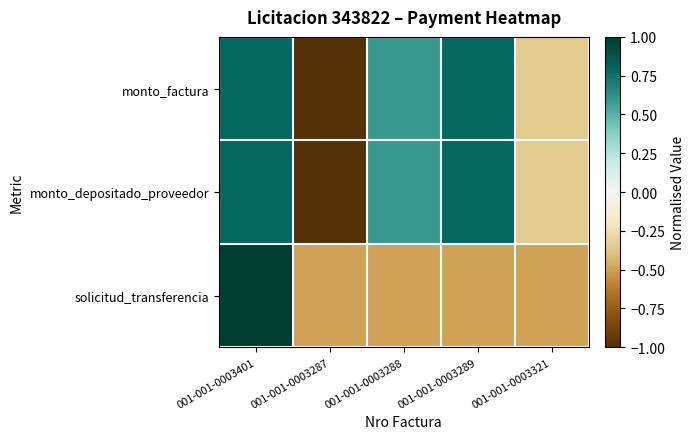

Reading right to left, transcribe all the data shown in this chart.

monto_factura: 001-001-0003321=-0.4	001-001-0003289=0.8	001-001-0003288=0.6	001-001-0003287=-1.0	001-001-0003401=0.8
monto_depositado_proveedor: 001-001-0003321=-0.4	001-001-0003289=0.8	001-001-0003288=0.6	001-001-0003287=-1.0	001-001-0003401=0.8
solicitud_transferencia: 001-001-0003321=-0.5	001-001-0003289=-0.5	001-001-0003288=-0.5	001-001-0003287=-0.5	001-001-0003401=1.0